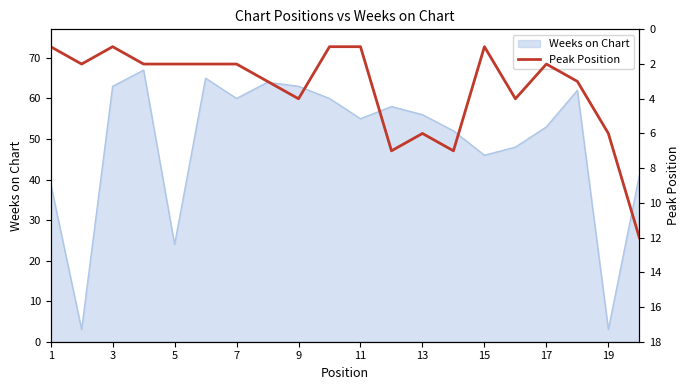

Is it true that Weeks on Chart equals 63 at 9?

True